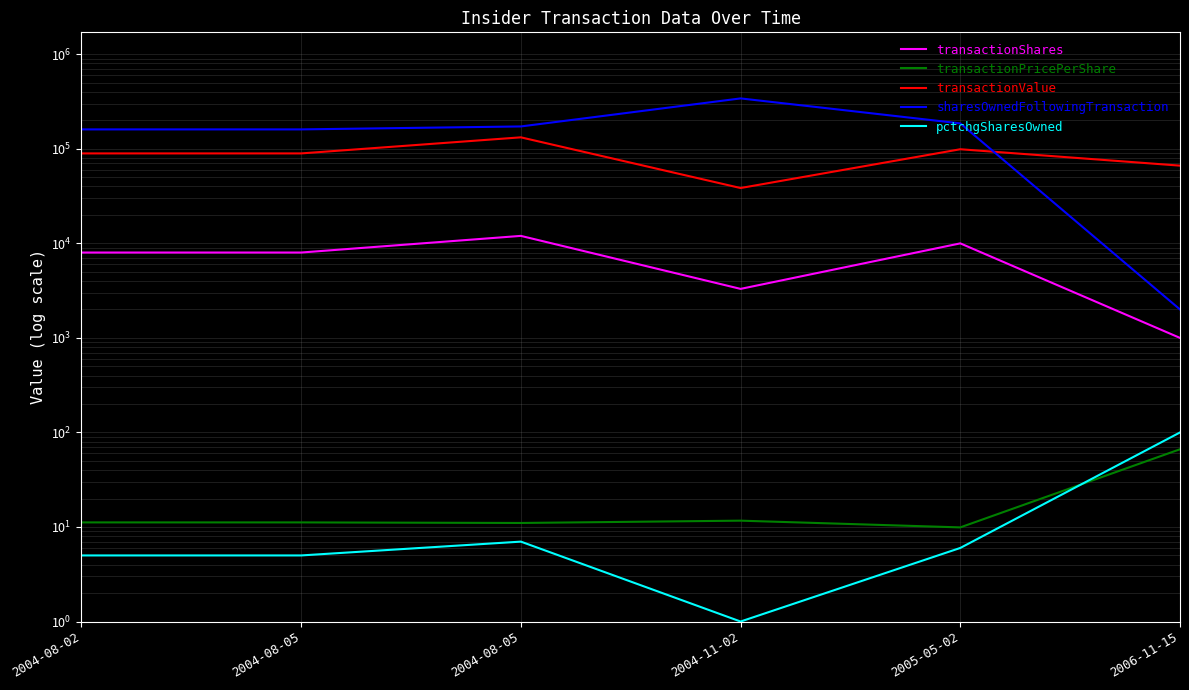

How many interior local valleys does the transactionPricePerShare series have?

2